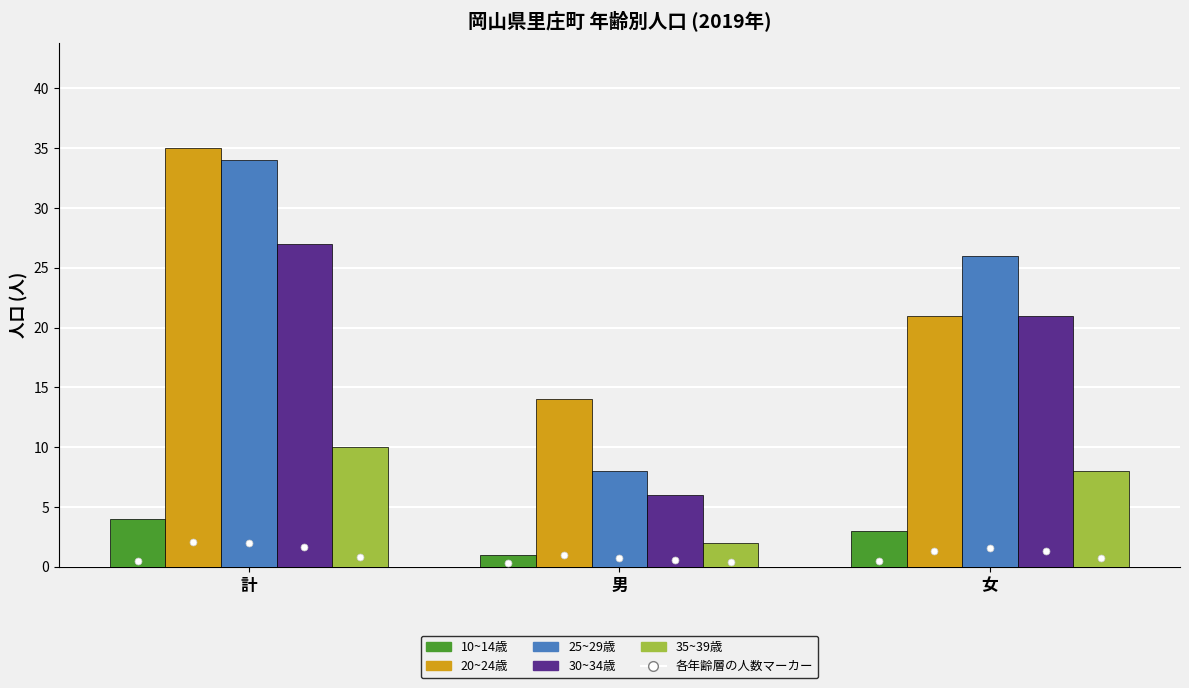

How many series are shown in this chart?

5